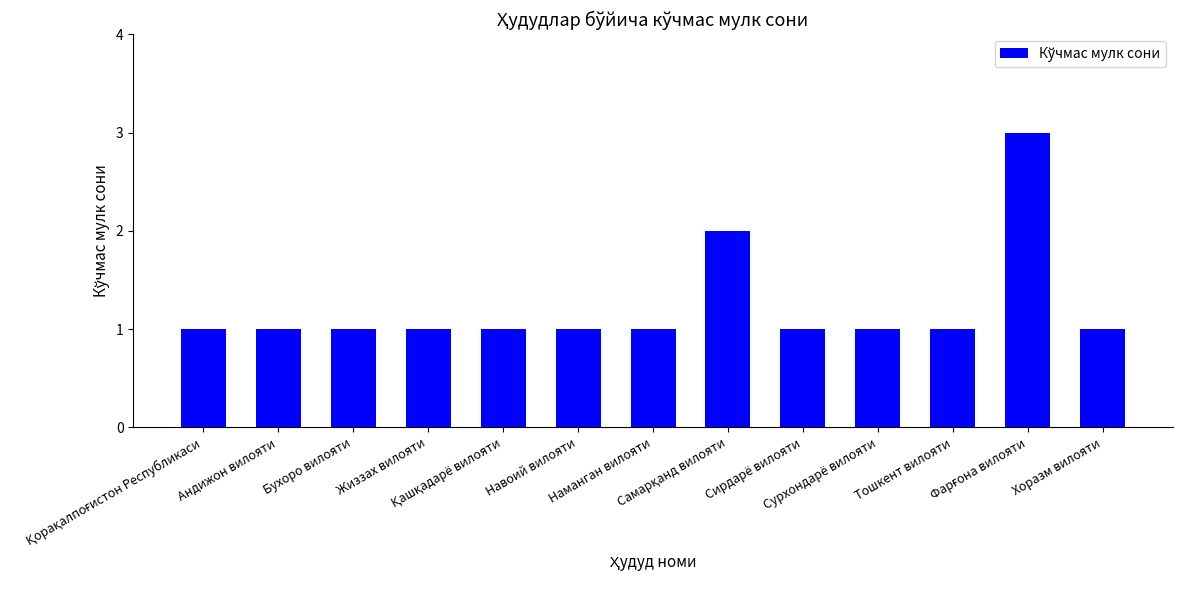

Count the number of categories in the chart.

13